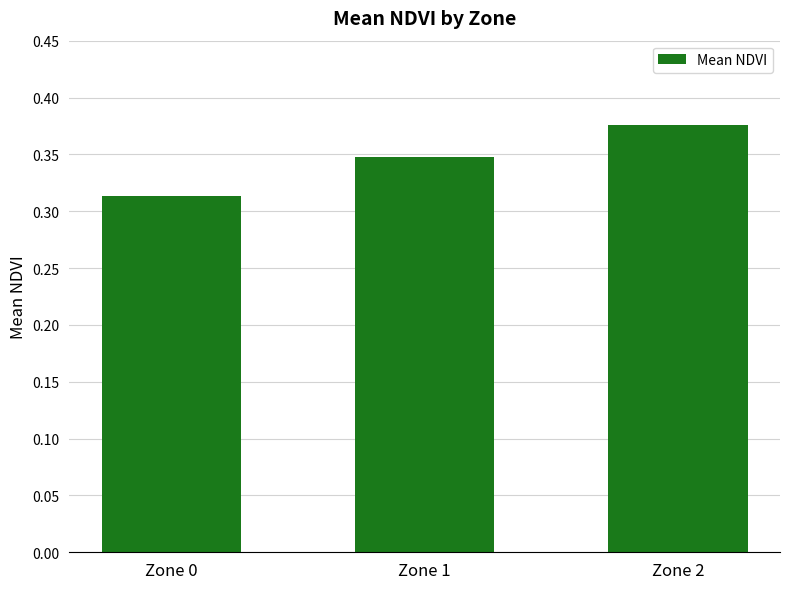

What is the sum of the values at Zone 1 and Zone 2?

0.7